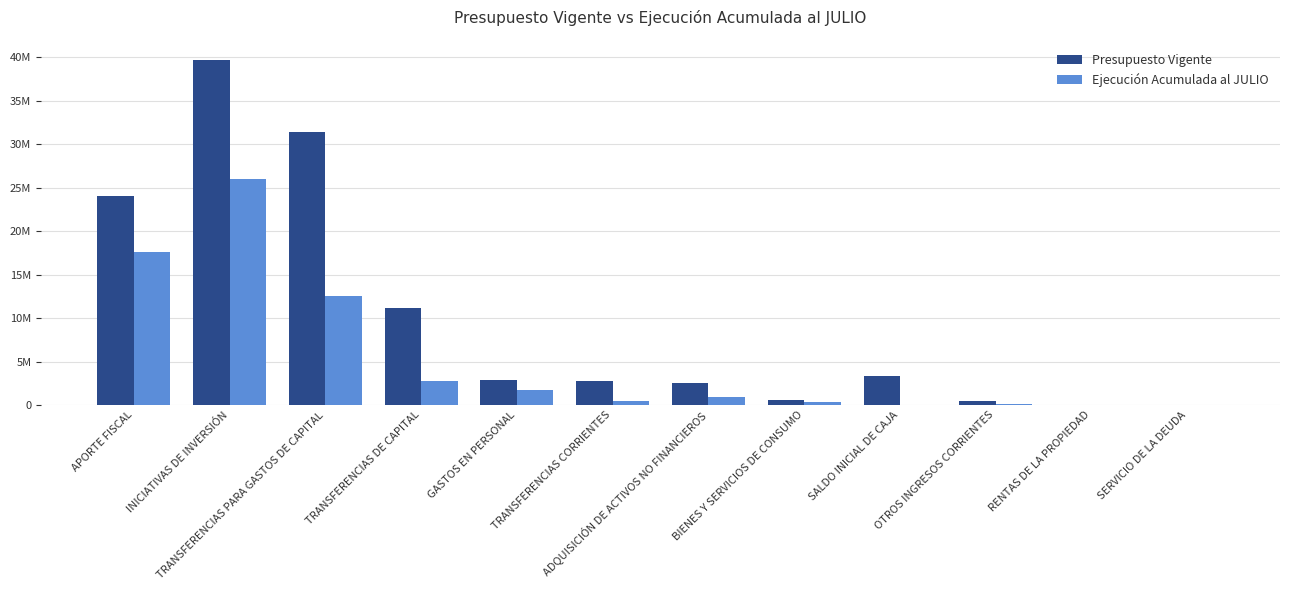

What are all the series names shown in the legend?

Presupuesto Vigente, Ejecución Acumulada al JULIO